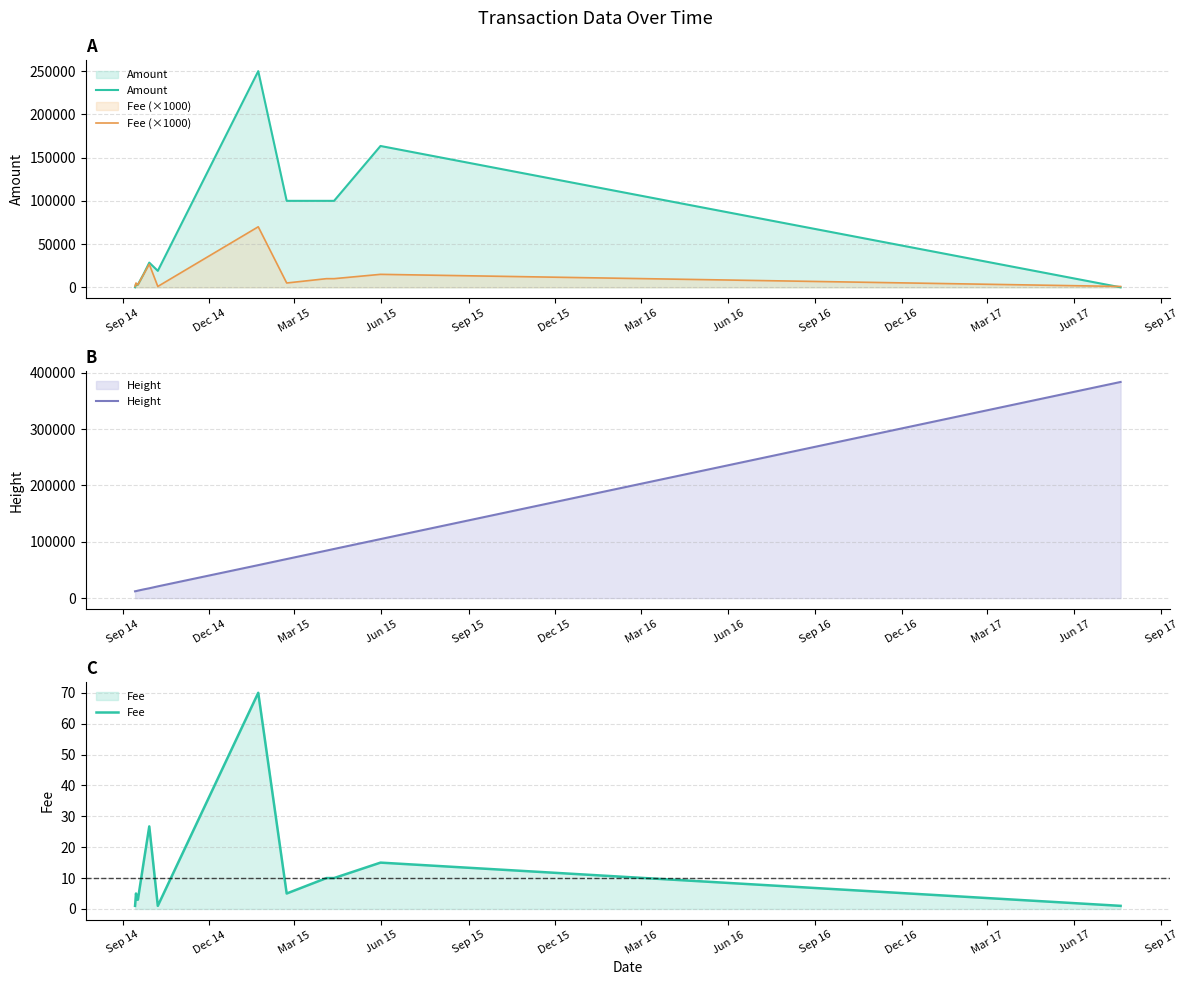

What are all the series names shown in the legend?

Amount, Fee (×1000), Height, Fee